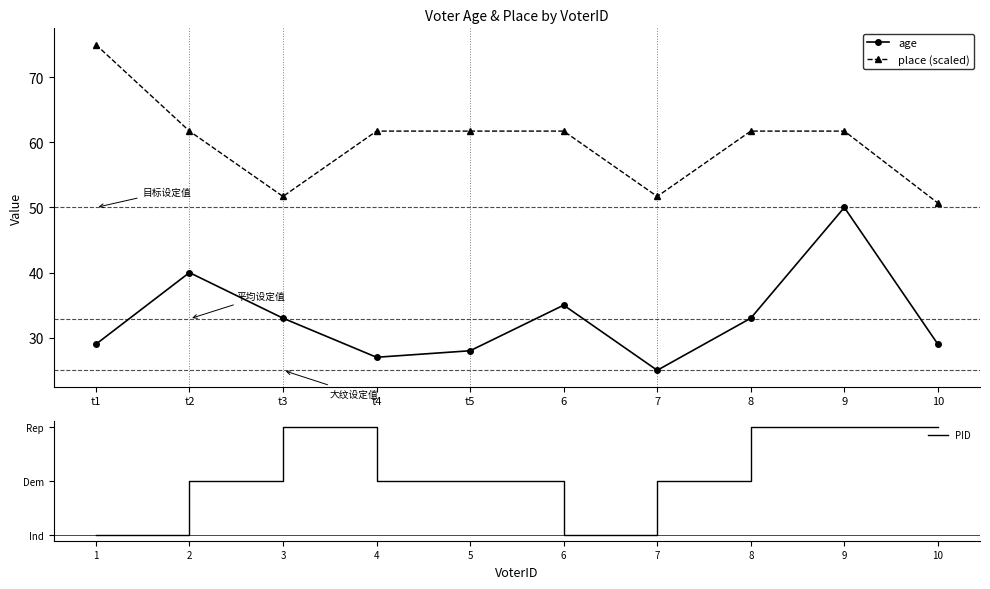

Read the place (scaled) value at 7.

51.7